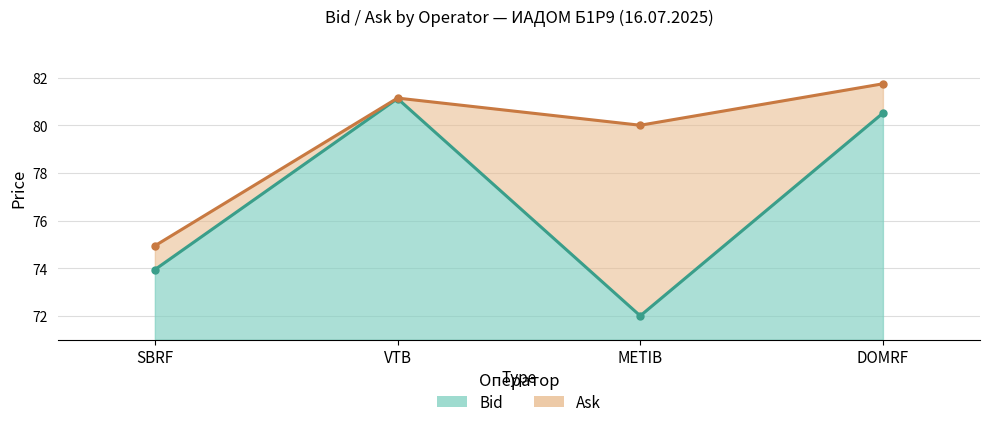

Between VTB and DOMRF, which series saw the biggest shift?

Bid